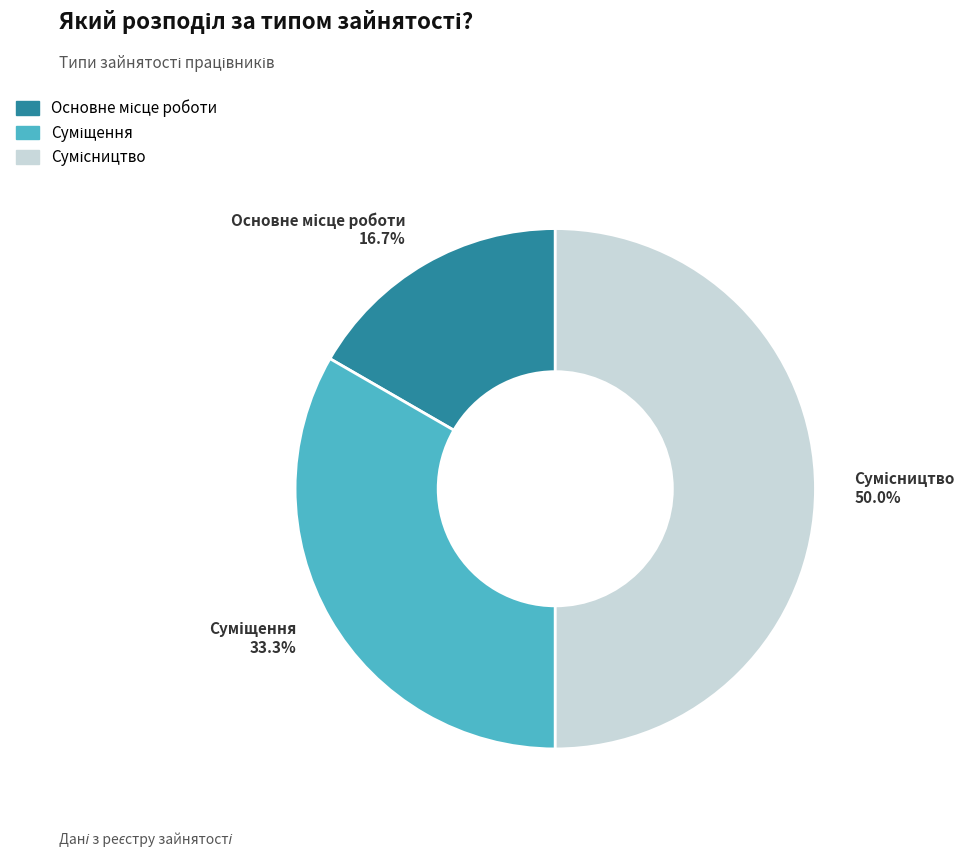

Combined, do Суміщення and Основне місце роботи account for over 50%?

No